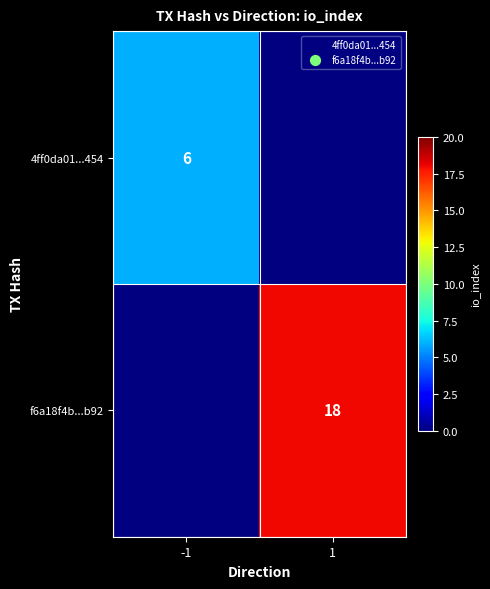

What is the smallest value displayed?

6.0